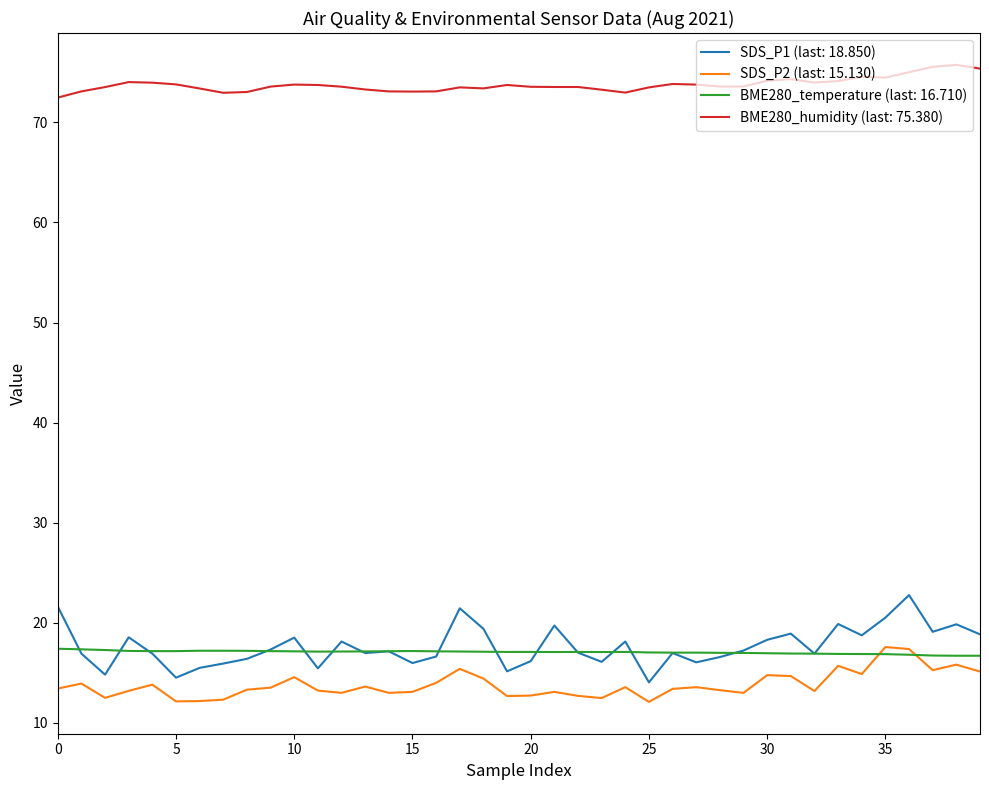

What is the maximum value for BME280_temperature (last: 16.710)?

17.4